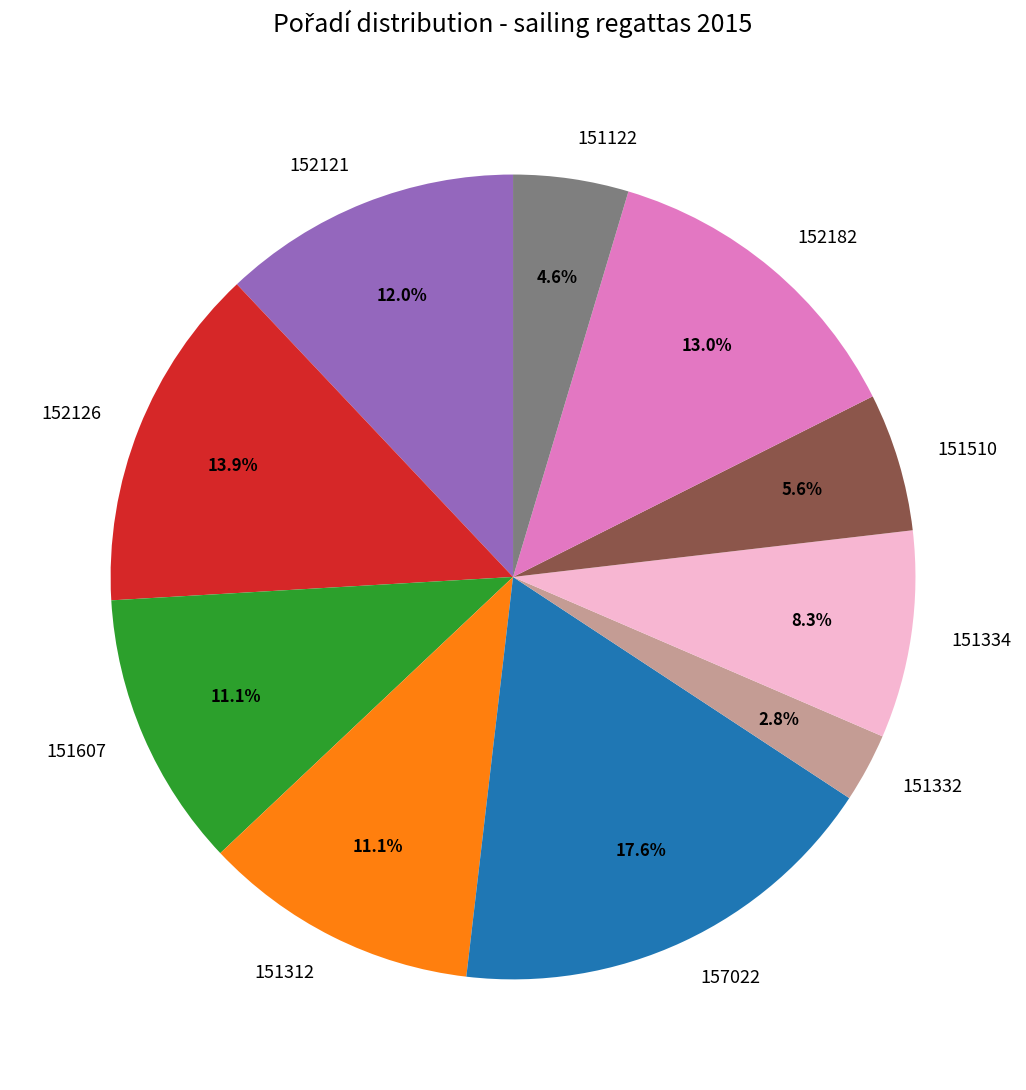

Is it true that 152121 is 12% of the pie?

True